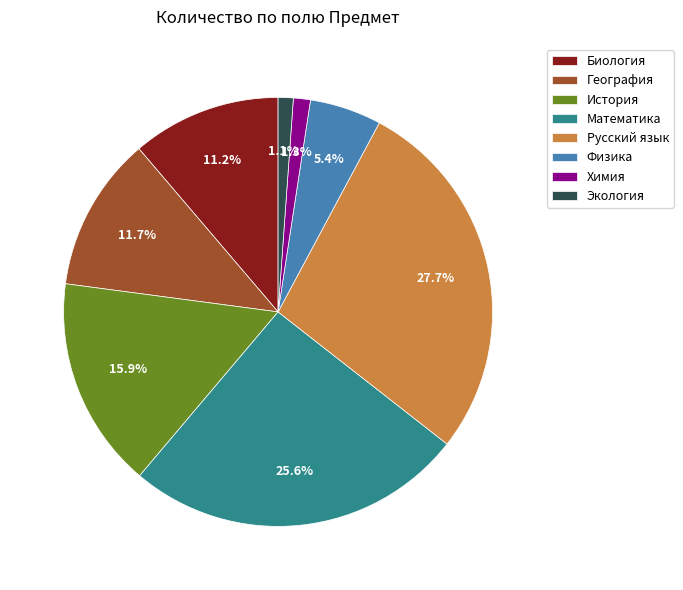

How many slices are in this pie chart?

8